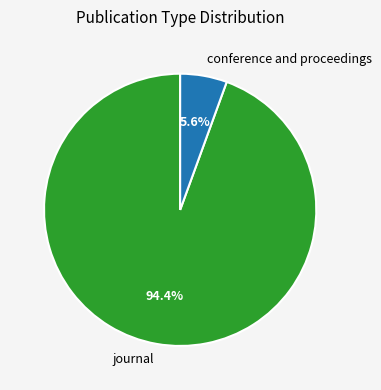

Rank the categories by value from lowest to highest.

conference and proceedings, journal